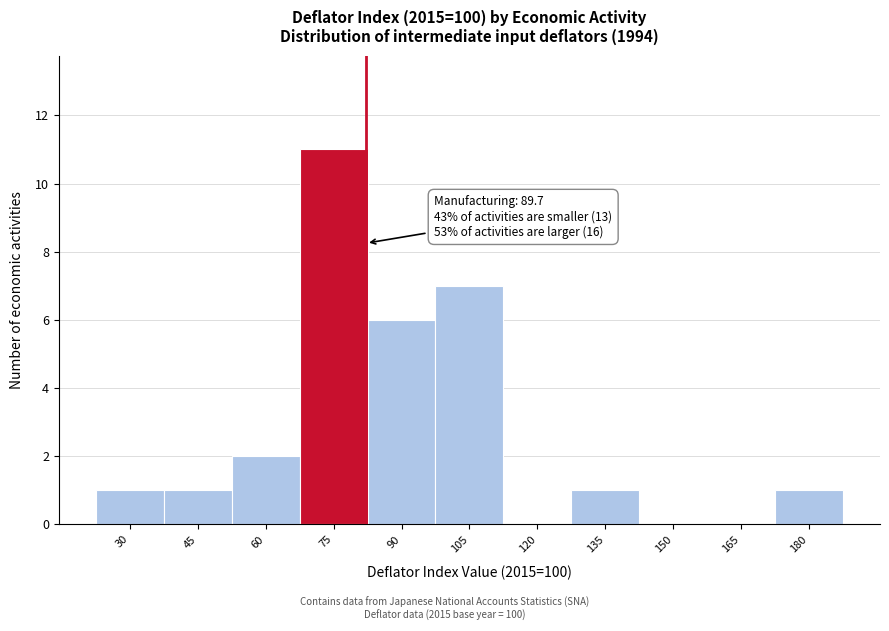

Reading left to right, extract all data points from this chart.

30=1	45=1	60=2	75=11	90=6	105=7	120=0	135=1	150=0	165=0	180=1